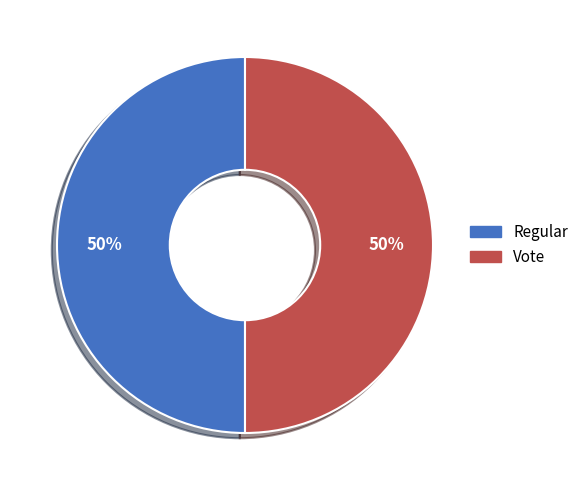

To the nearest percent, what is the average slice percentage?

50%